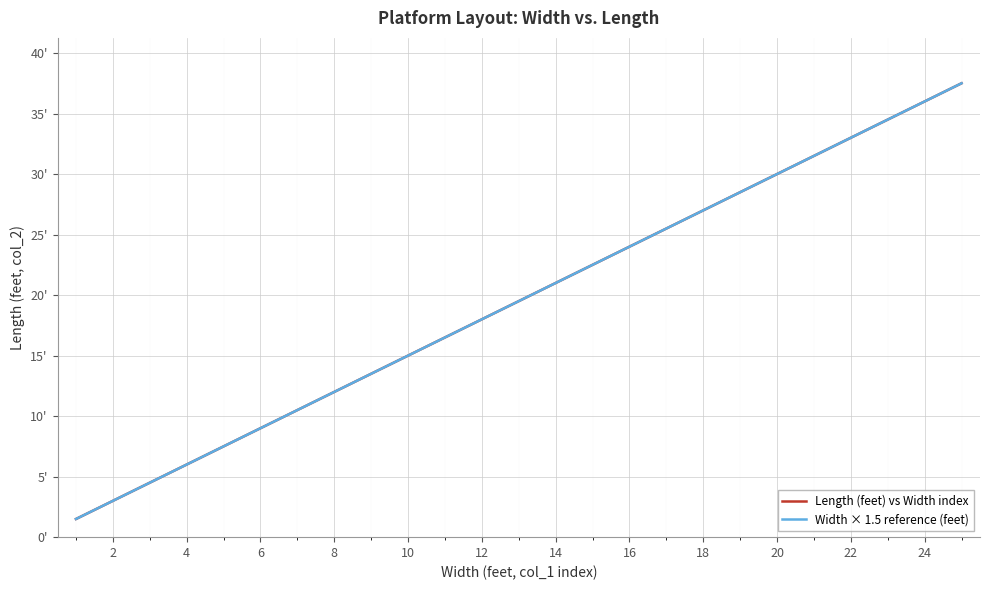

Does the chart display data point markers on the line(s)?

No